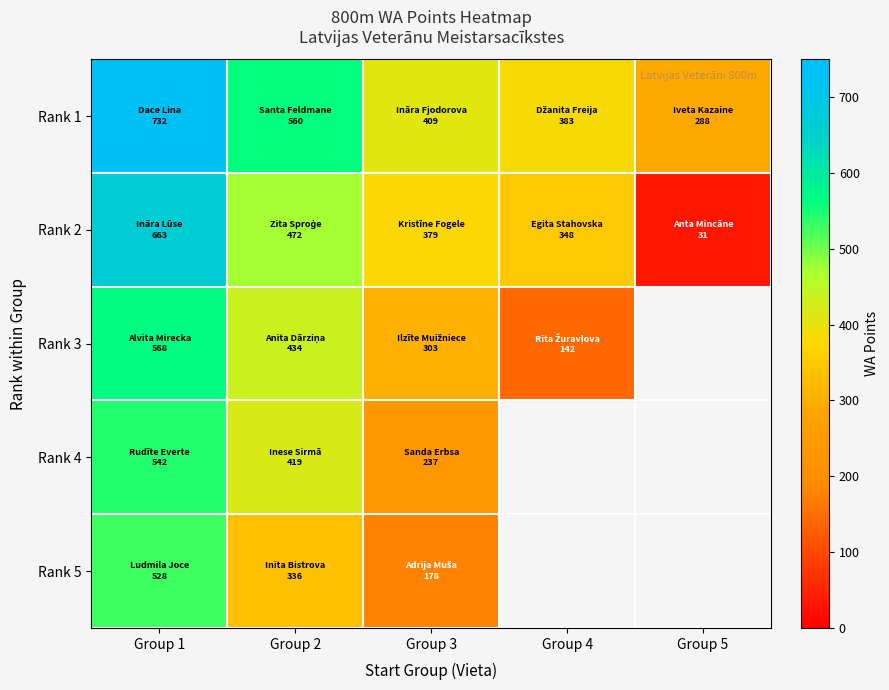

Reading left to right, extract all data points from this chart.

Rank 1: Group 1=732	Group 2=560	Group 3=409	Group 4=383	Group 5=288
Rank 2: Group 1=663	Group 2=472	Group 3=379	Group 4=348	Group 5=31
Rank 3: Group 1=568	Group 2=434	Group 3=303	Group 4=142	Group 5=0
Rank 4: Group 1=542	Group 2=419	Group 3=237	Group 4=0	Group 5=0
Rank 5: Group 1=528	Group 2=336	Group 3=178	Group 4=0	Group 5=0